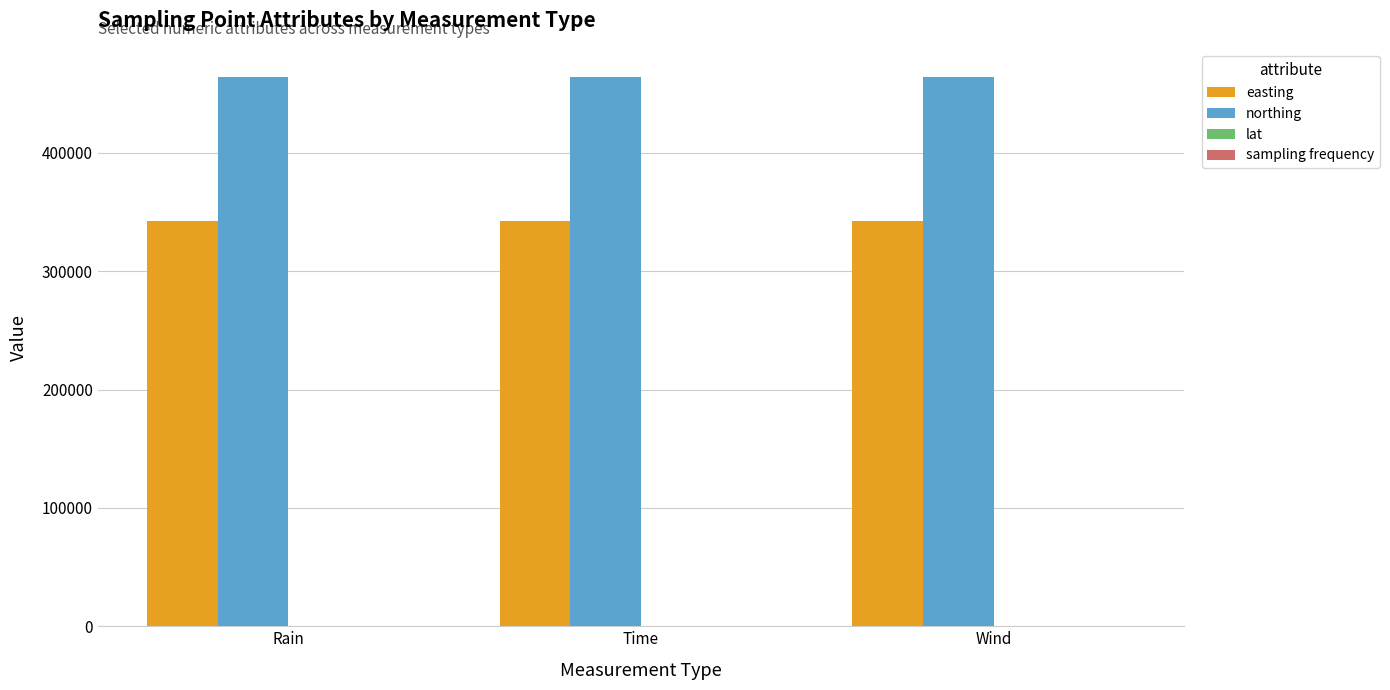

Is it true that easting equals 142465.4 at Rain?

False